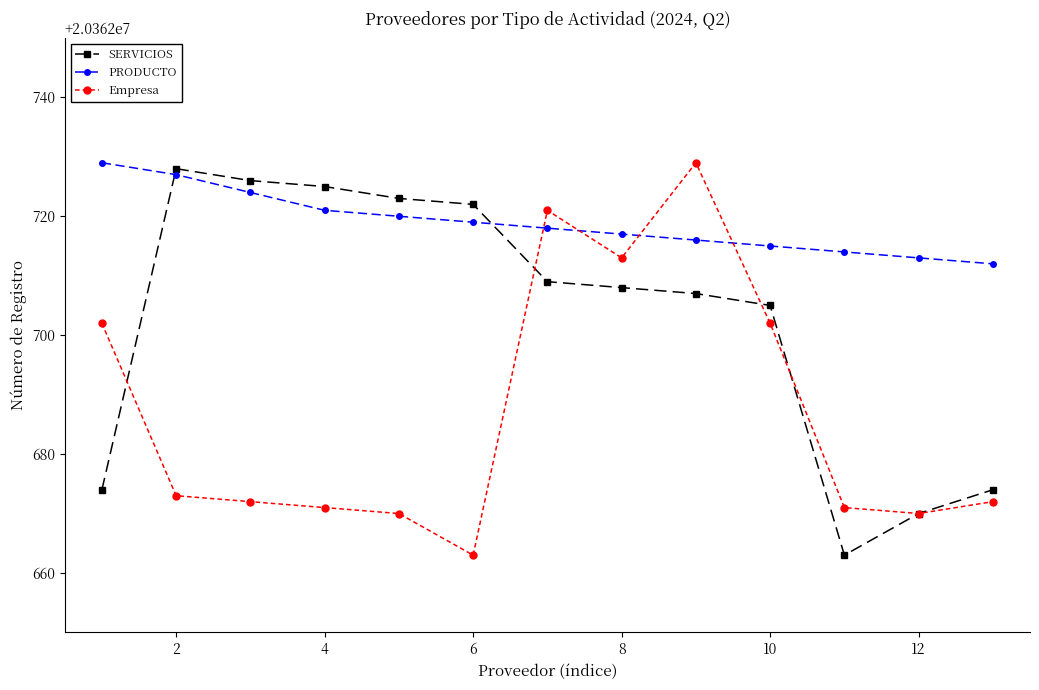

What is the minimum value for Empresa?

20362663